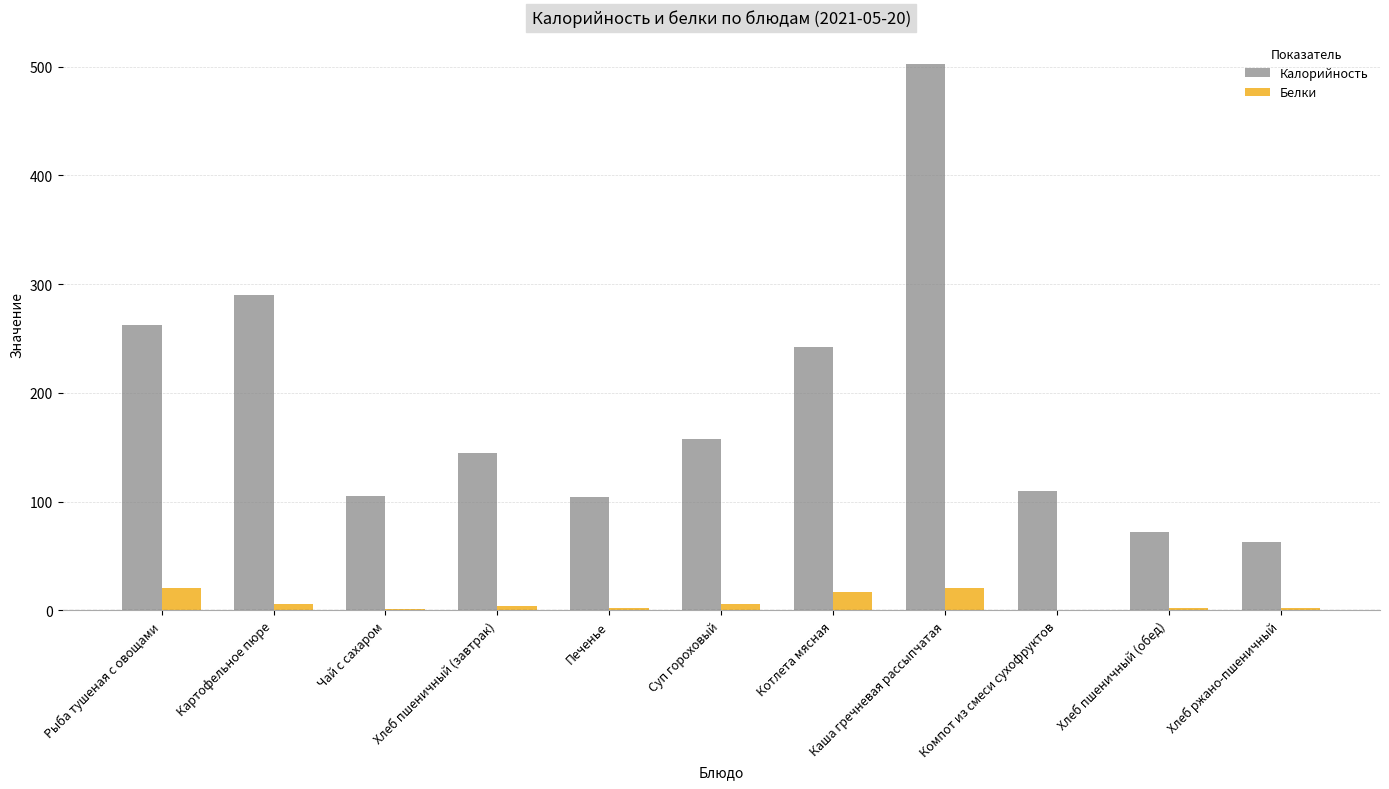

How many groups of bars are there?

11